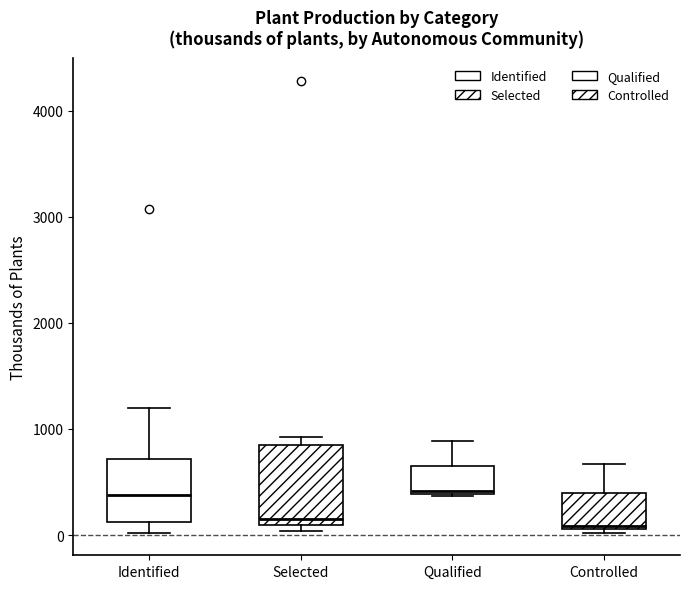

Reading left to right, read every box against the y-axis: the position of its median line, the range the box covers, and the ends of its whiskers. The values are not printed on the chart, so give them approximately, as read against the axis.

Identified: median 400, box 100 to 700, whiskers 0 to 1200
Selected: median 200, box 100 to 900, whiskers 0 to 900 (just above the box's upper edge)
Qualified: median 400, box 400 to 700, whiskers 400 to 900
Controlled: median 100, box 100 to 400, whiskers 0 to 700